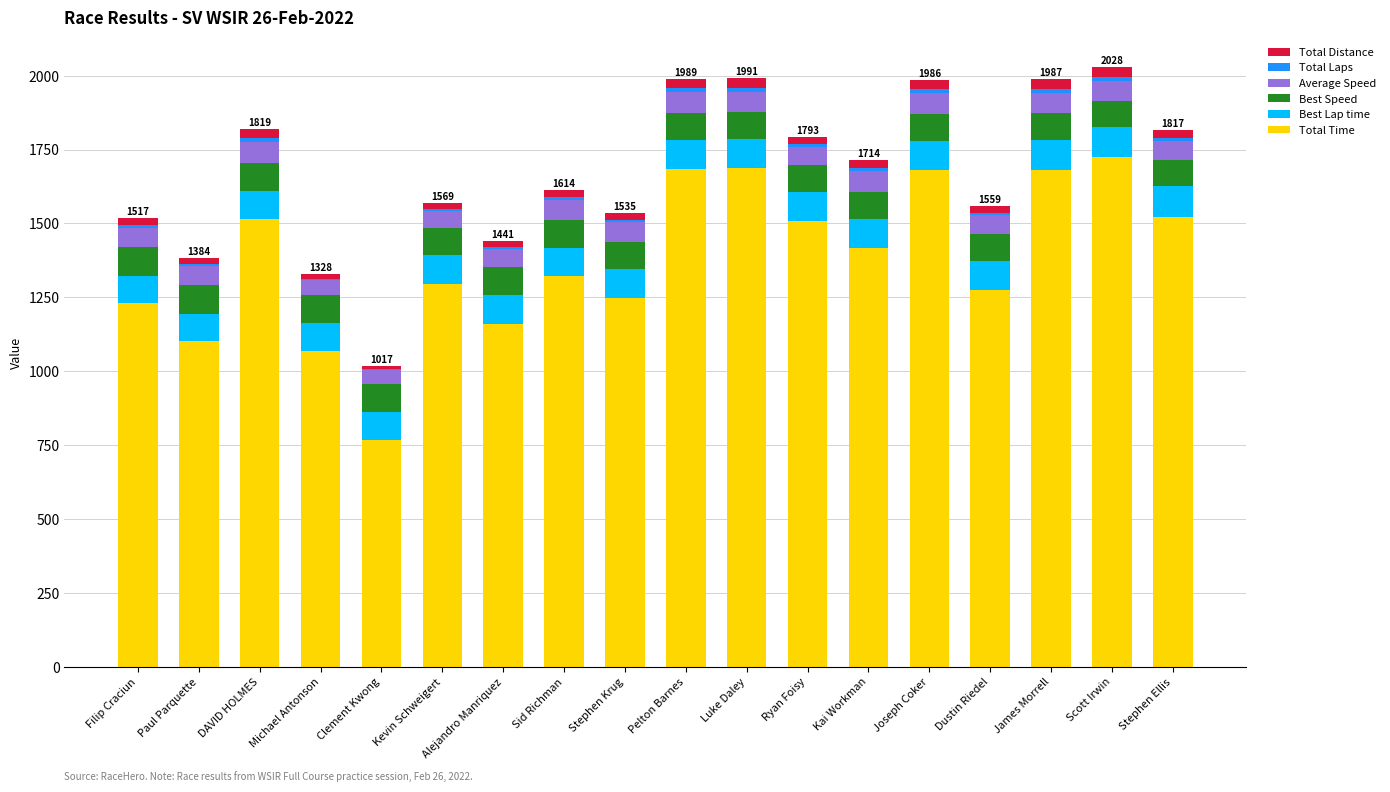

The Total Time series shows 1523.4 at Stephen Ellis. True or false?

True